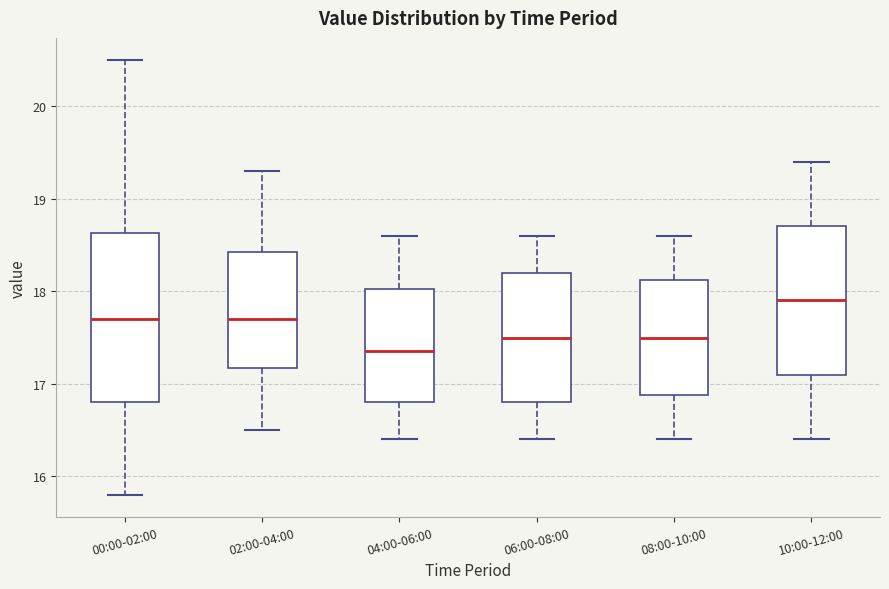

Which box has the highest median line?

10:00-12:00